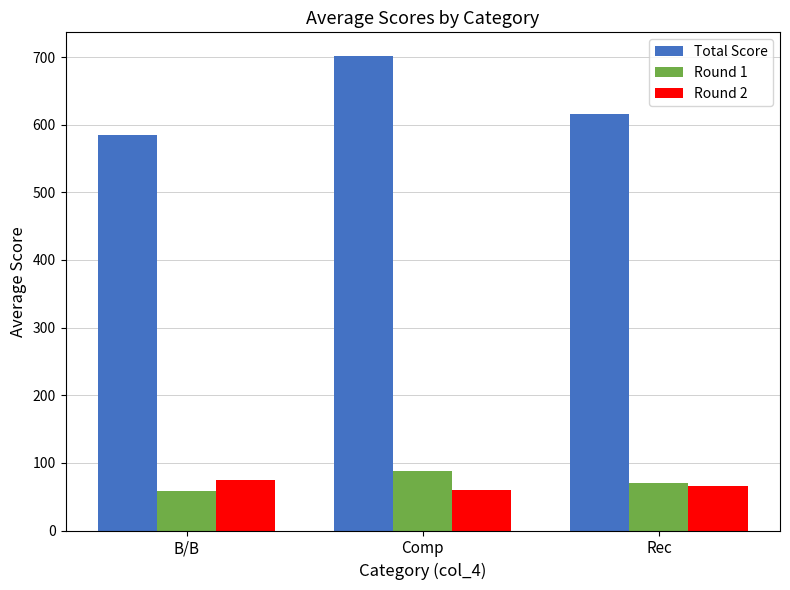

What is the sum of all Round 1 values?

215.9